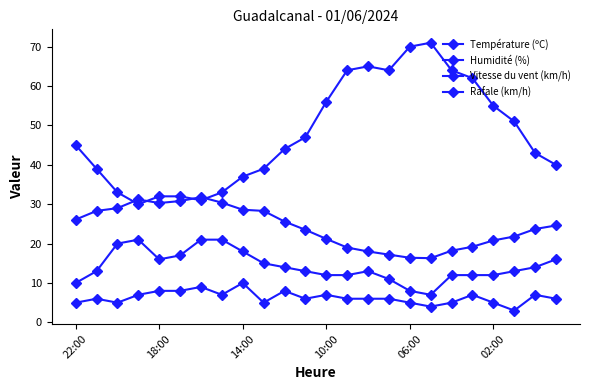

How many categories are shown in the chart?

24